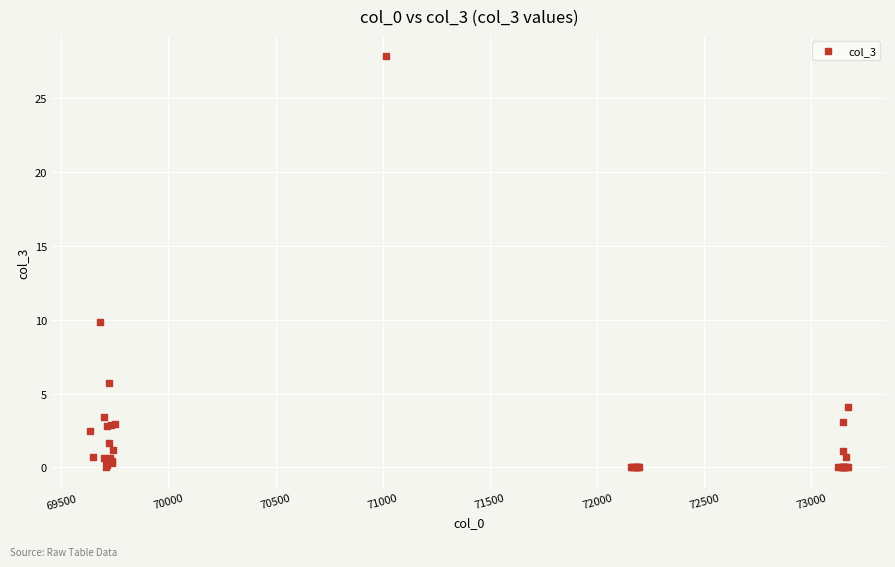

What Y value in the scatter plot is closest to 13?

9.8